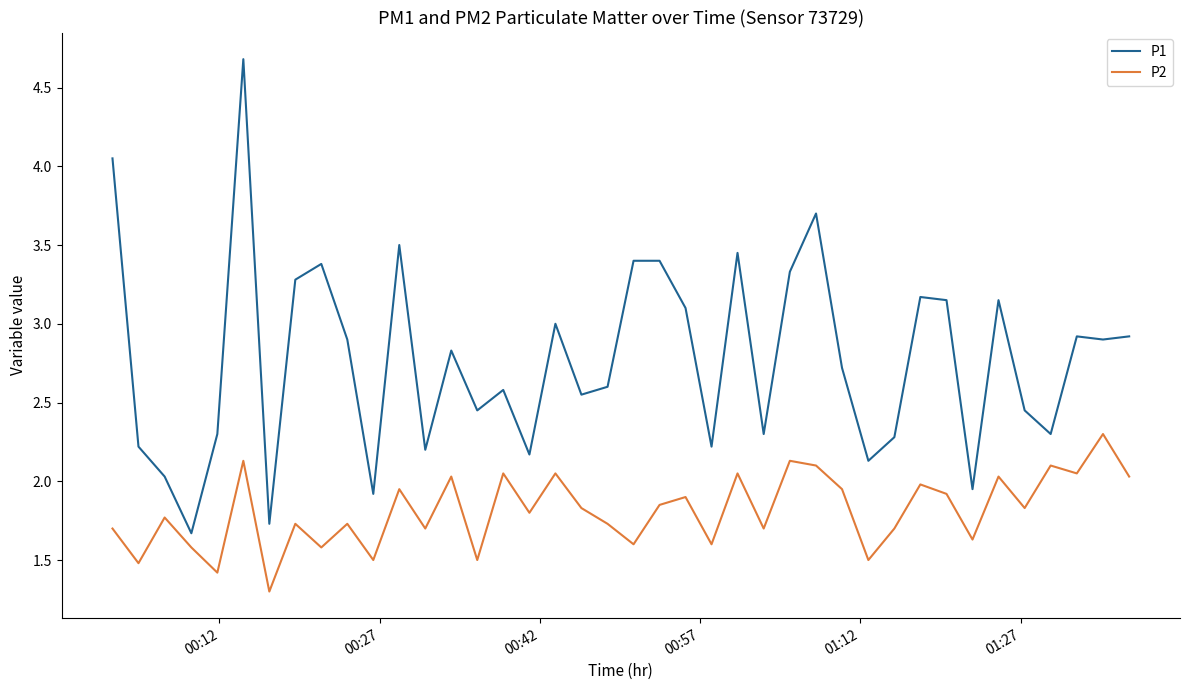

Which series has the largest range (max minus min)?

P1